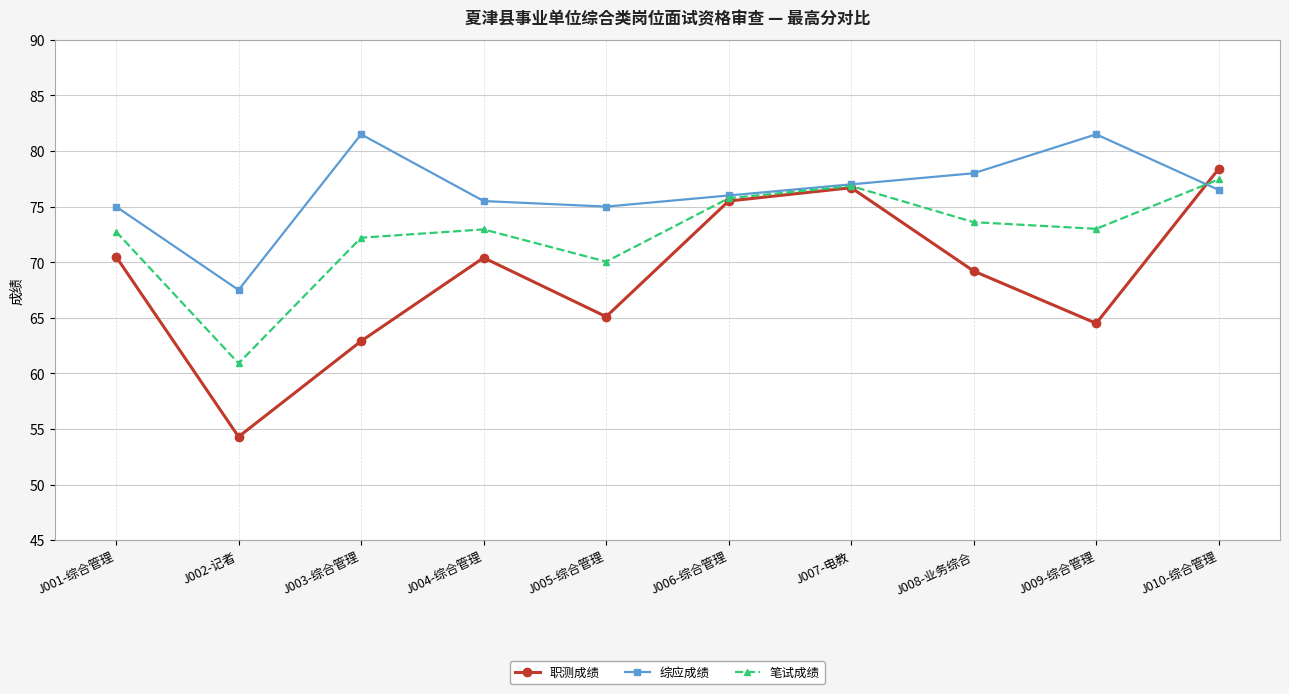

Which category has the highest value in the 职测成绩 series?

J010-综合管理